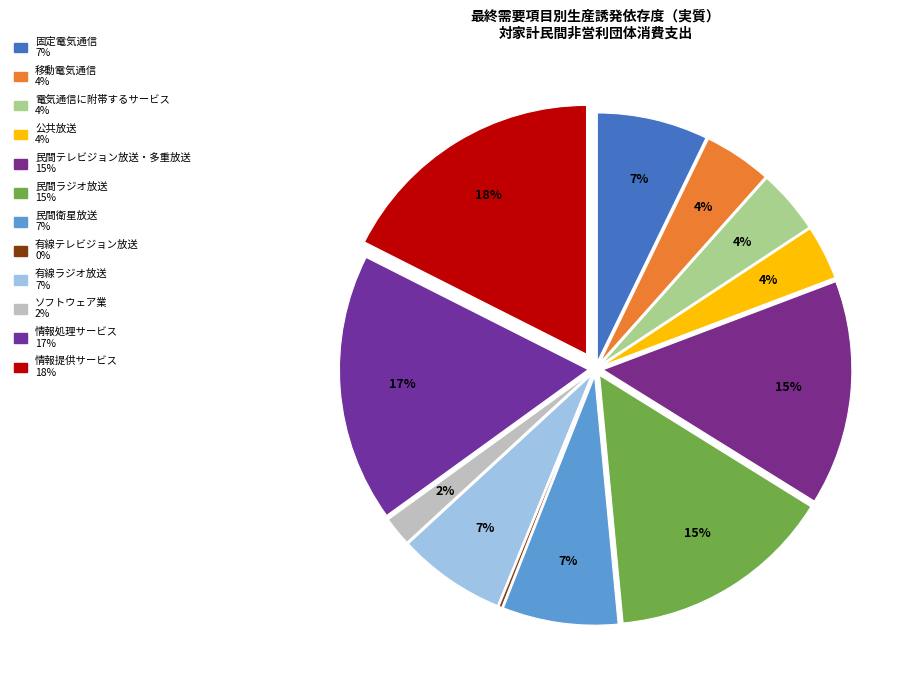

What portion of the pie excludes 民間衛星放送?

92.5%